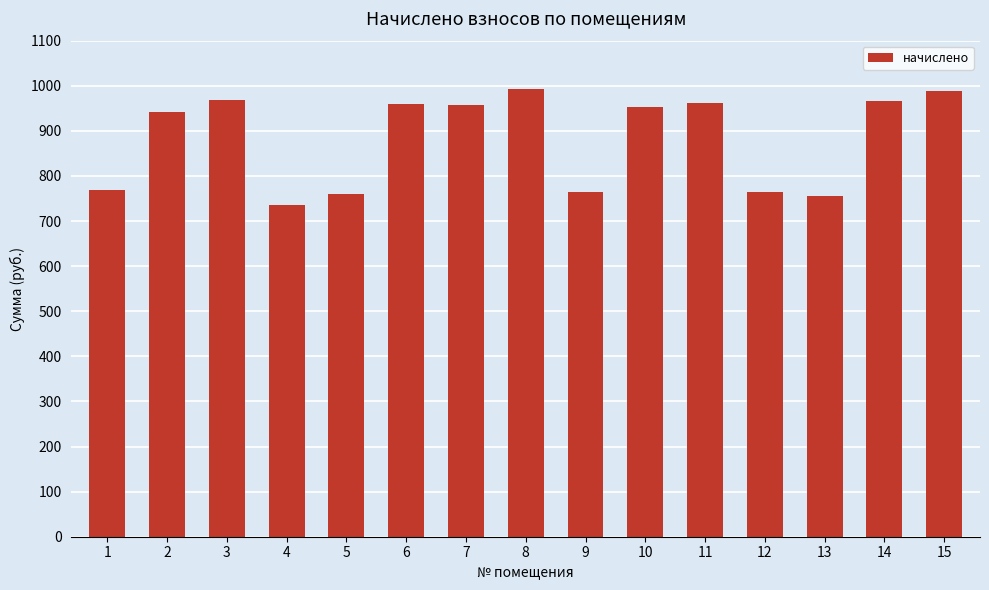

What is the value of the 10th bar from the left?

953.5